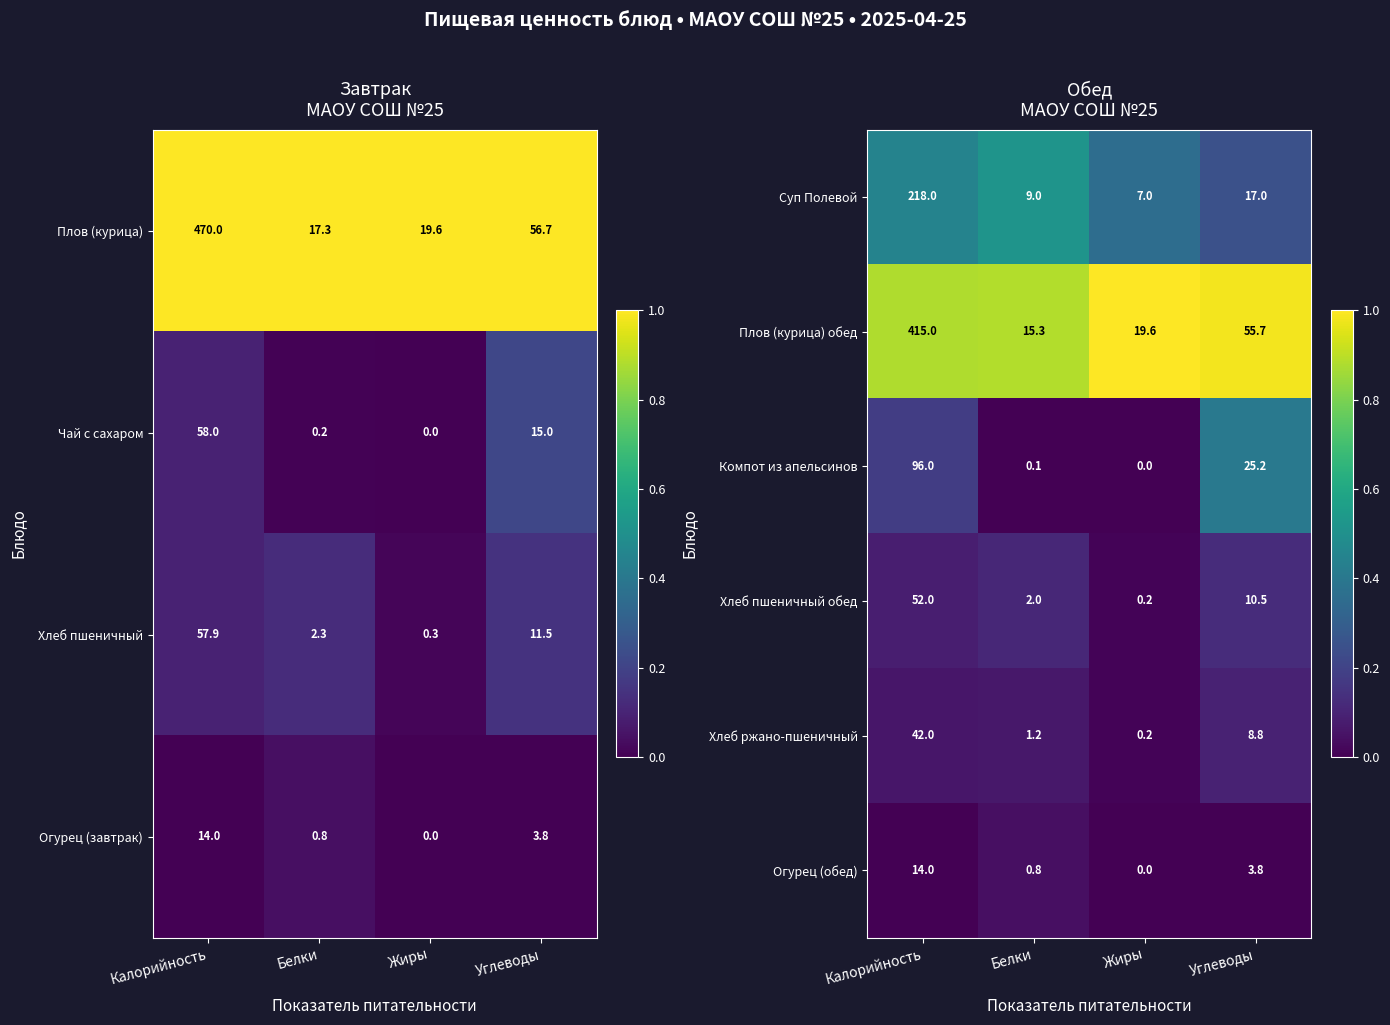

The value of Хлеб пшеничный обед at Белки is 0.1. True or false?

False